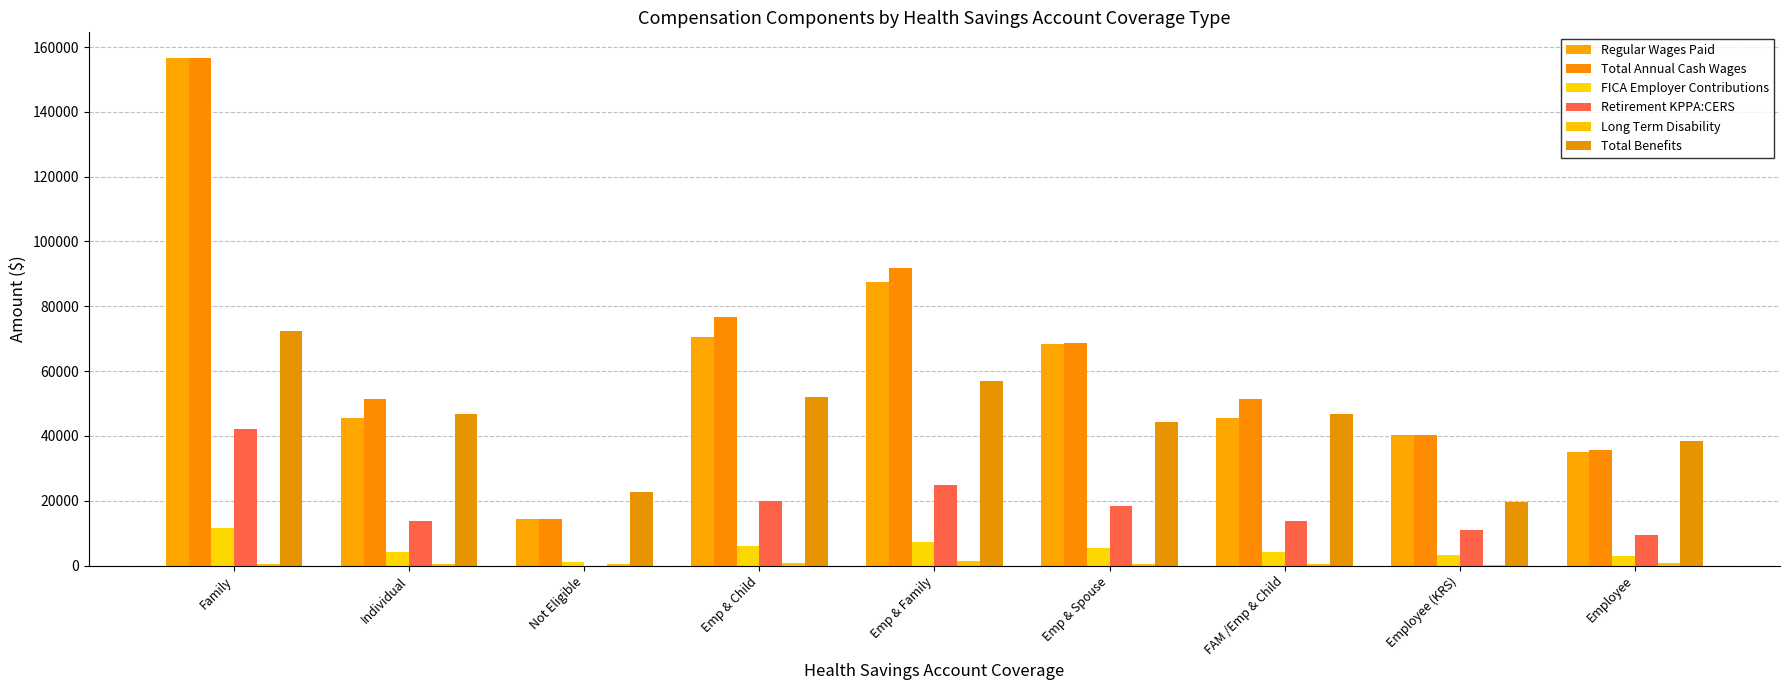

How many distinct data groups are displayed?

6